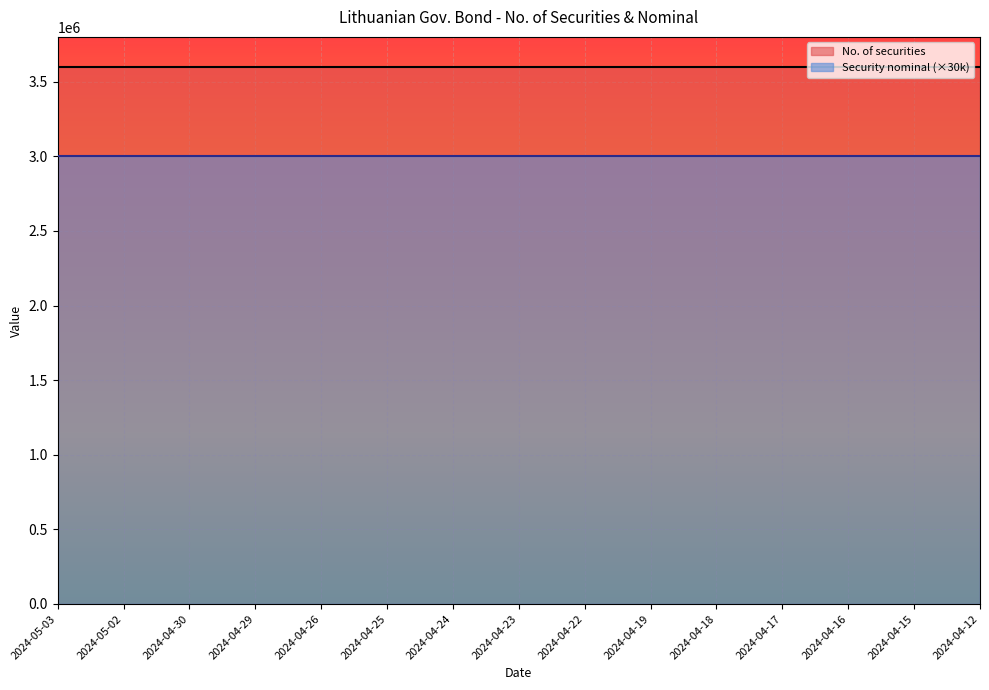

Does the chart display data point markers on the line(s)?

No